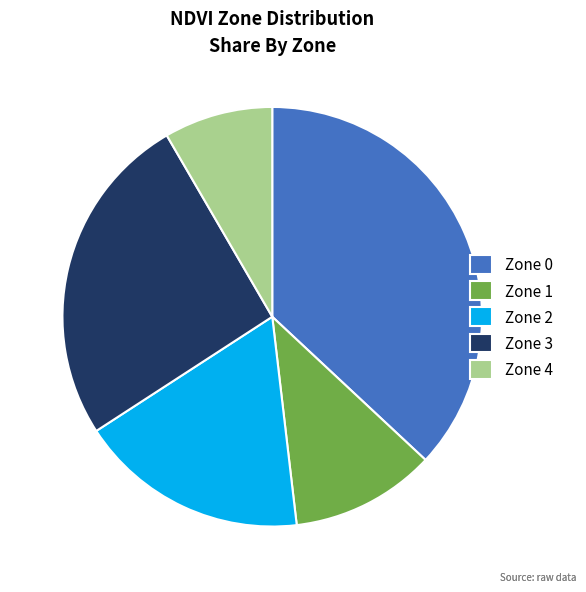

Does Zone 0 account for over 50% of the chart?

No